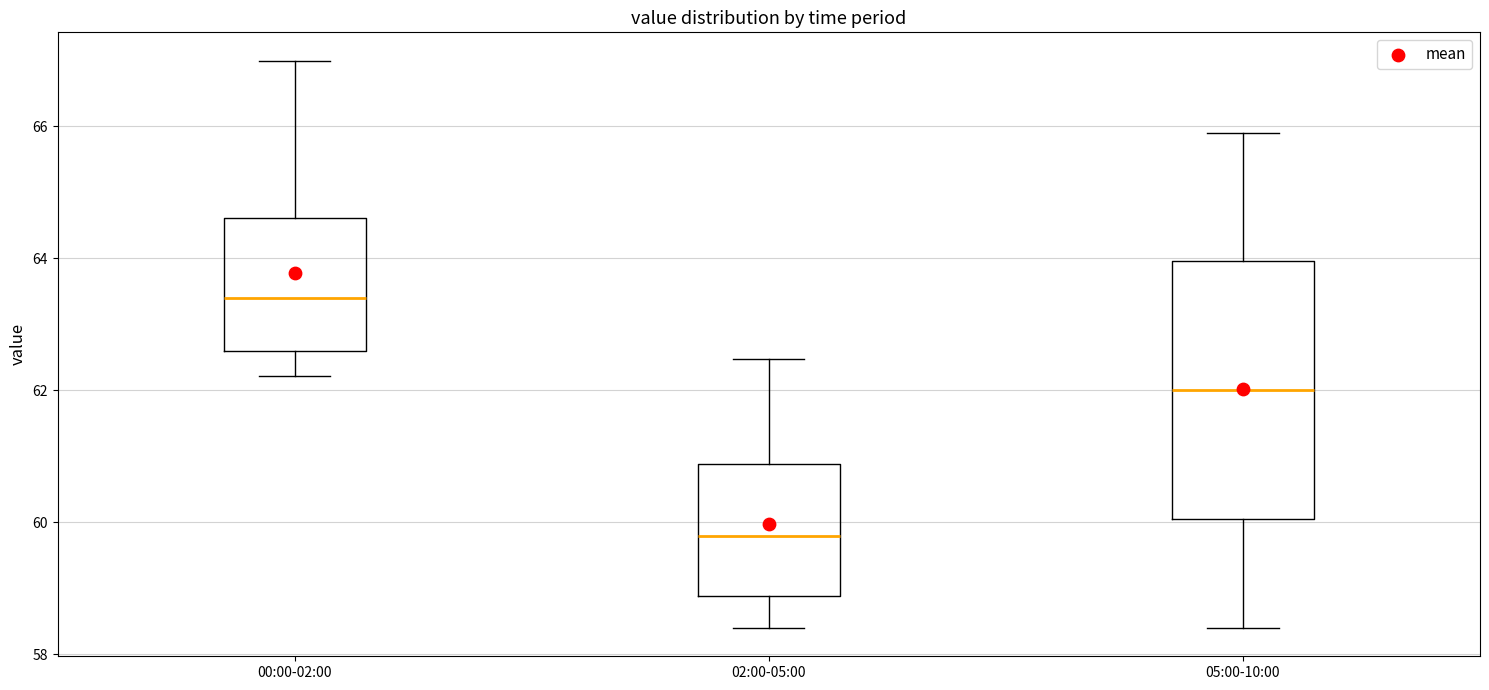

Which box's median line is the highest?

00:00-02:00